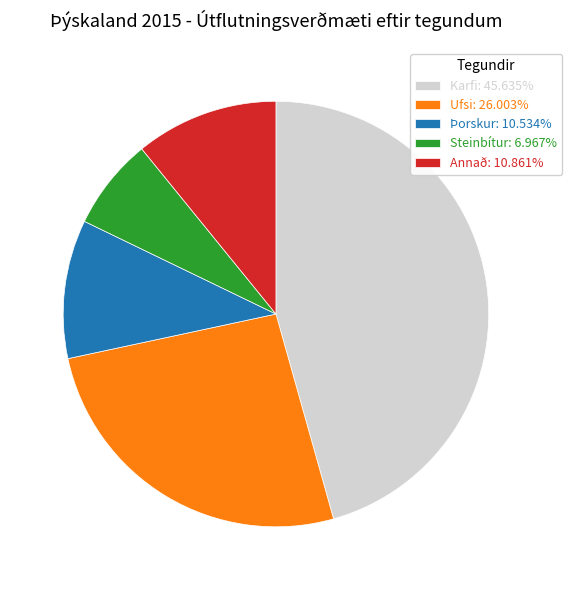

How many segments does this pie chart have?

5